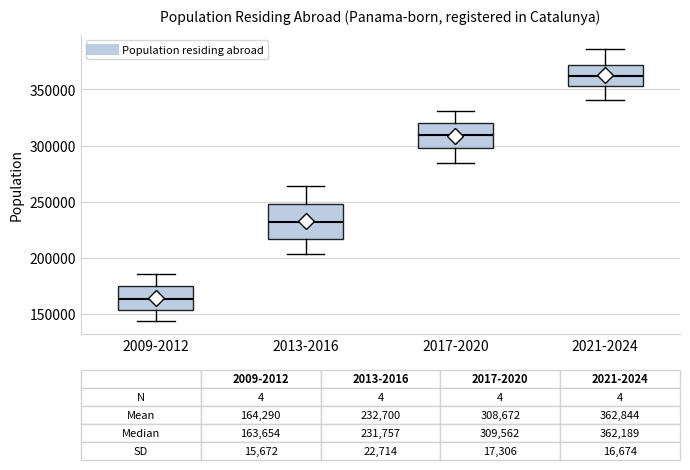

Which box has the highest median line?

2021-2024